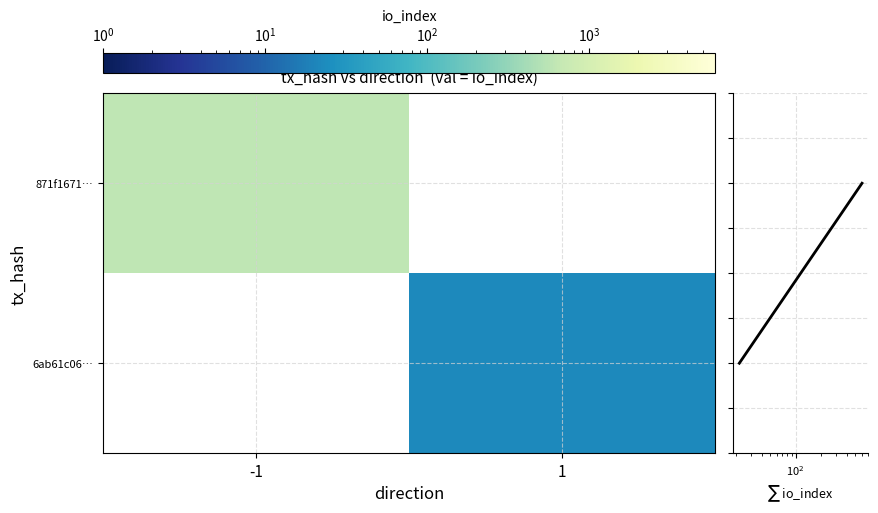

At how many categories does at least one series exceed 210?

1